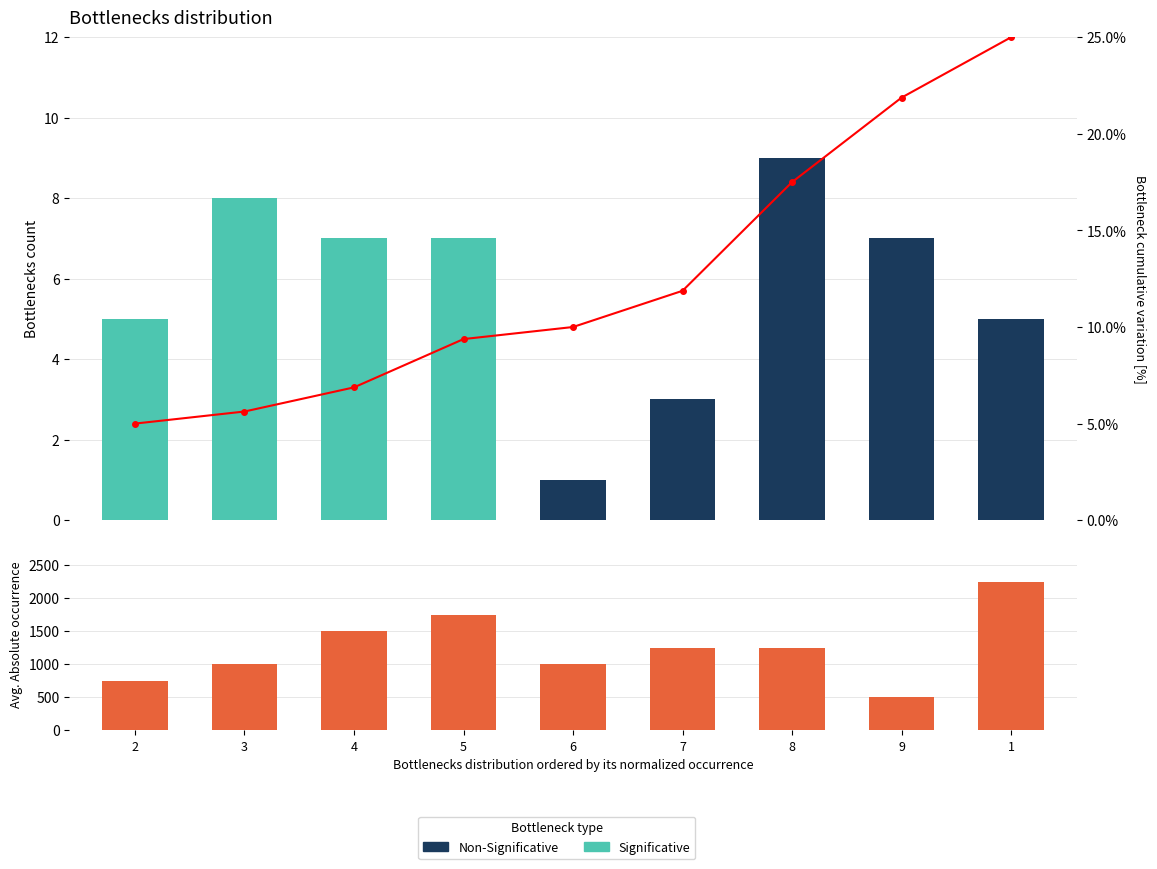

What is the label of the 6th bar from the left?

7